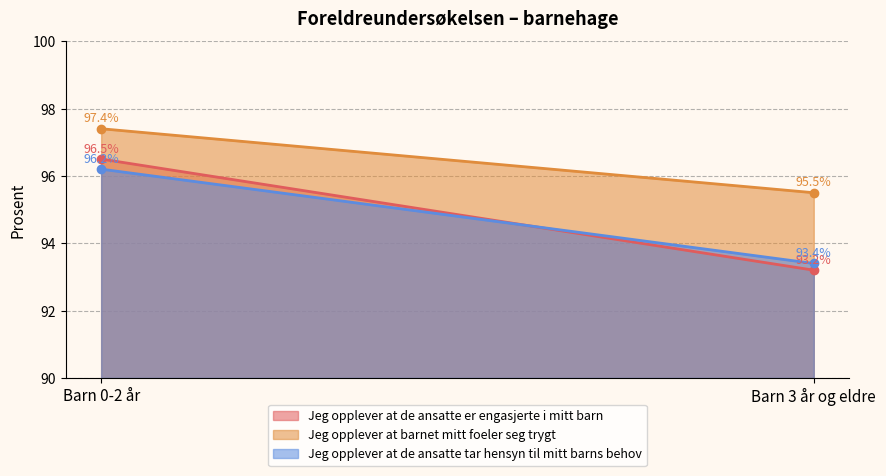

At which label does Jeg opplever at de ansatte er engasjerte i mitt barn reach its minimum?

Barn 3 år og eldre